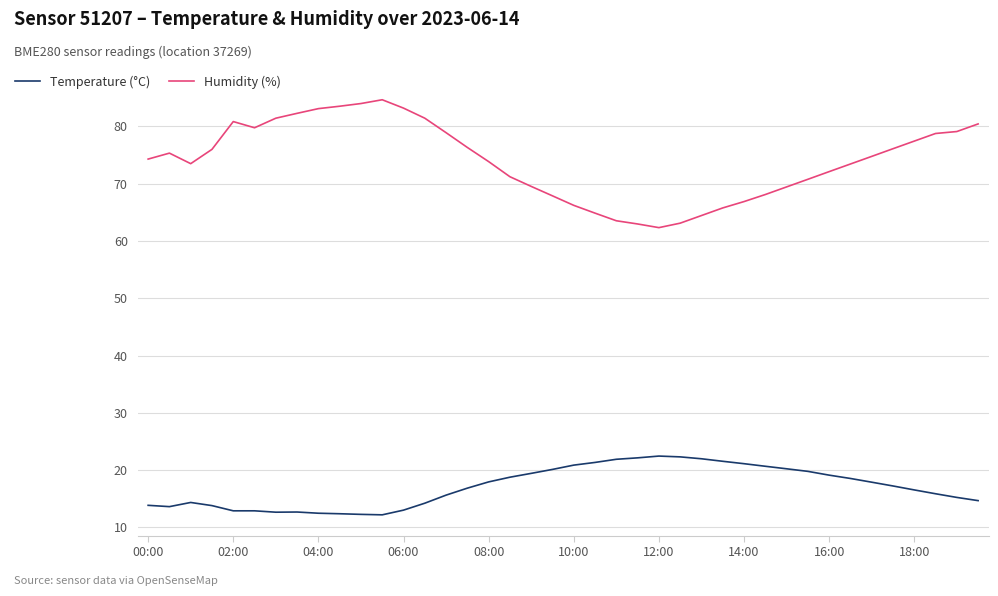

What is the average value of the Temperature (°C) series?

17.1